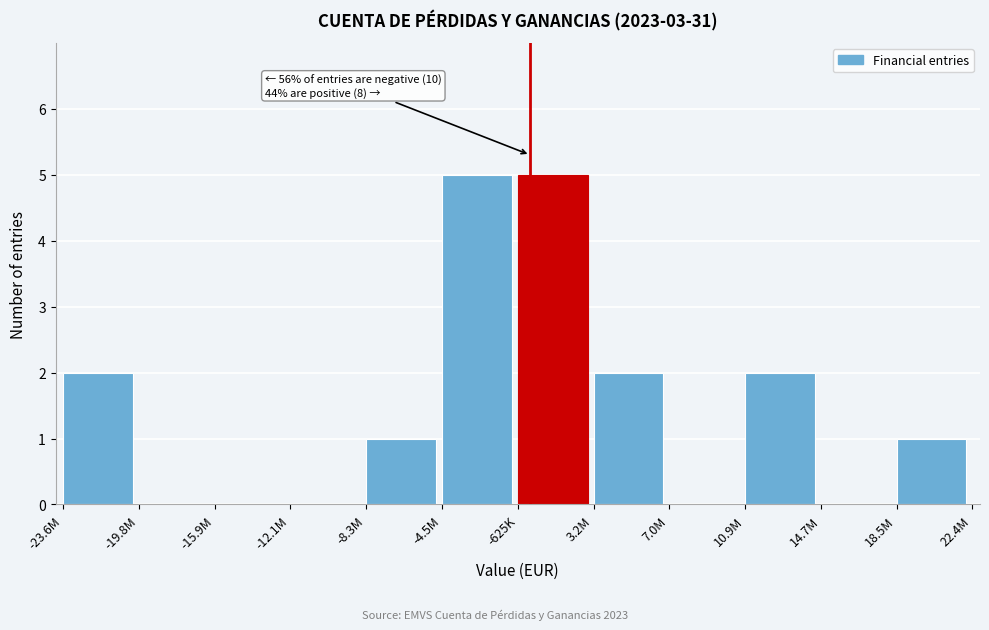

Reading left to right, list all the values displayed in this chart.

-23.6M=2	-19.8M=0	-15.9M=0	-12.1M=0	-8.3M=1	-4.5M=5	-625K=5	3.2M=2	7.0M=0	10.9M=2	14.7M=0	18.5M=1